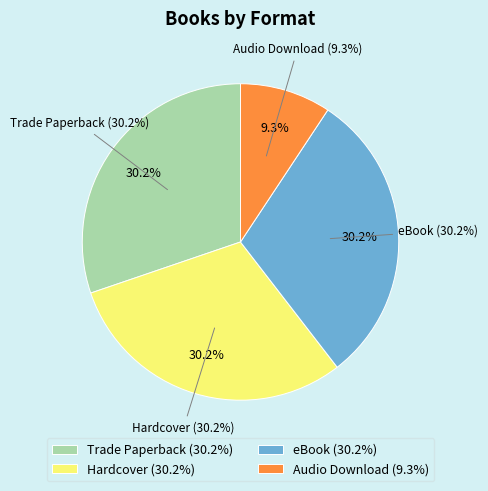

The Trade Paperback slice represents 22% of the pie. True or false?

False